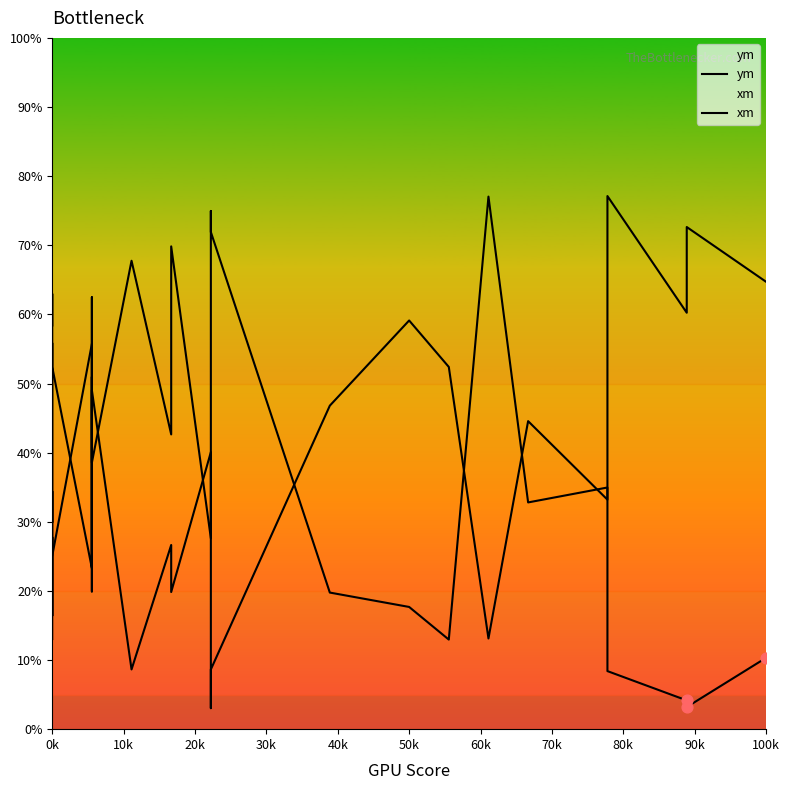

Which series has the largest total across all categories?

ym